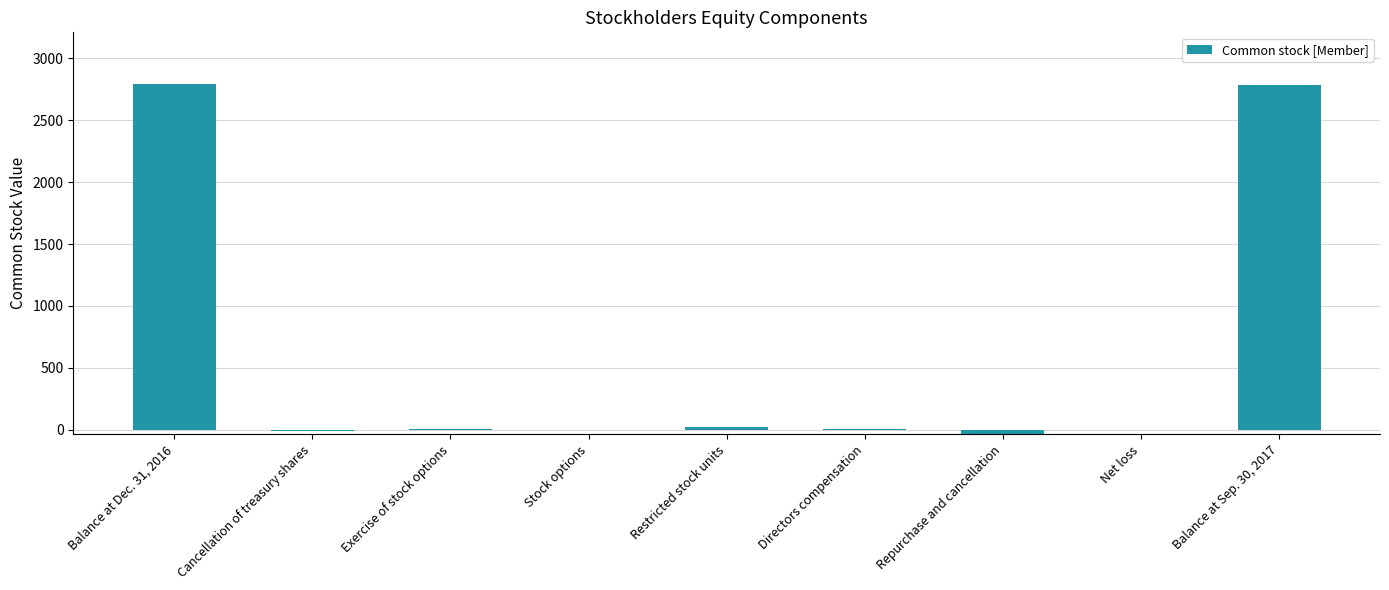

Between Restricted stock units and Cancellation of treasury shares, which is larger?

Restricted stock units